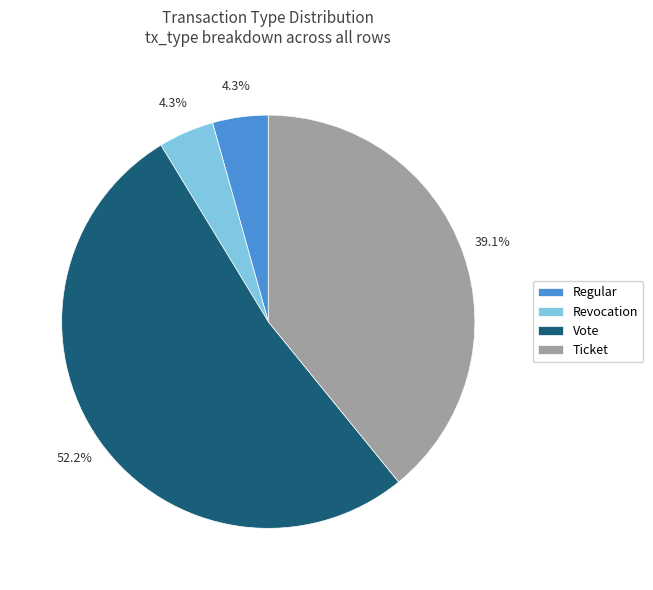

Which category accounts for the majority?

Vote